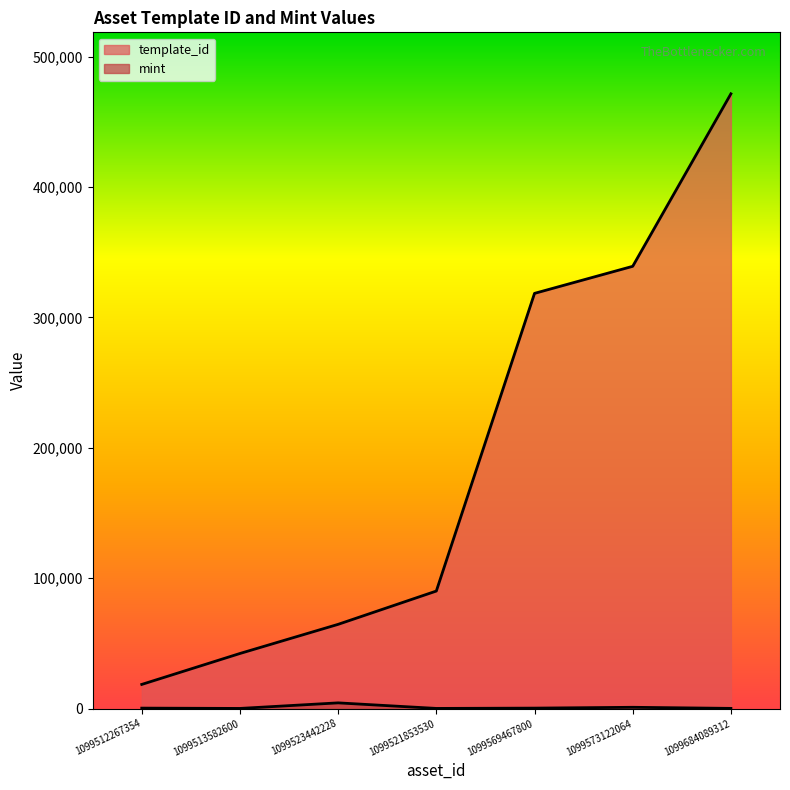

How many distinct data groups are displayed?

2